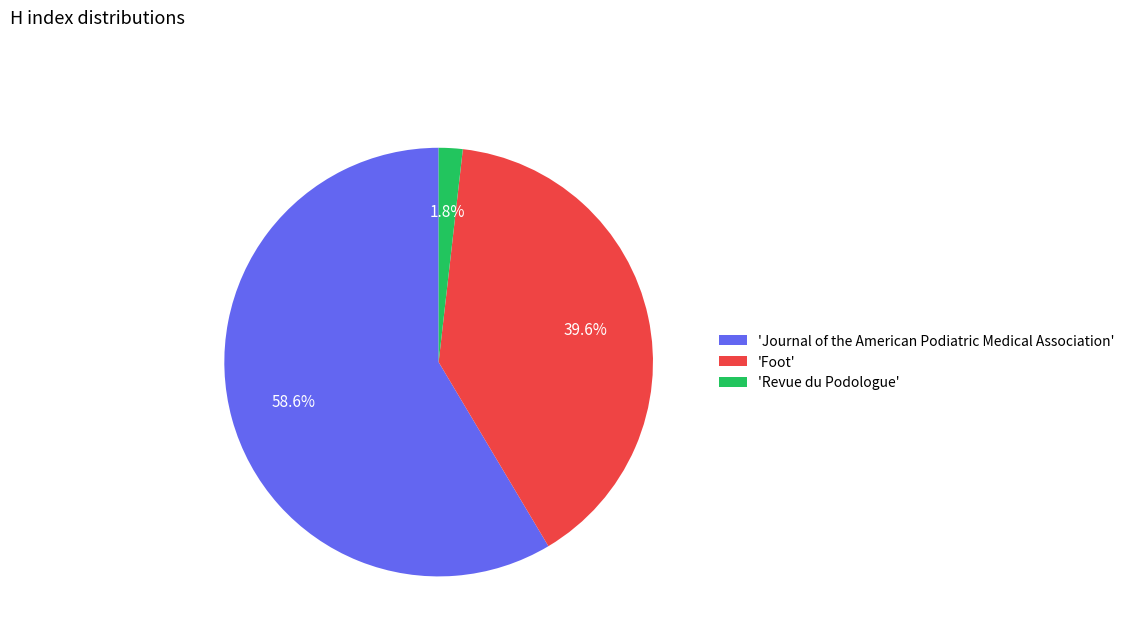

What is the smallest slice in the pie chart?

'Revue du Podologue'